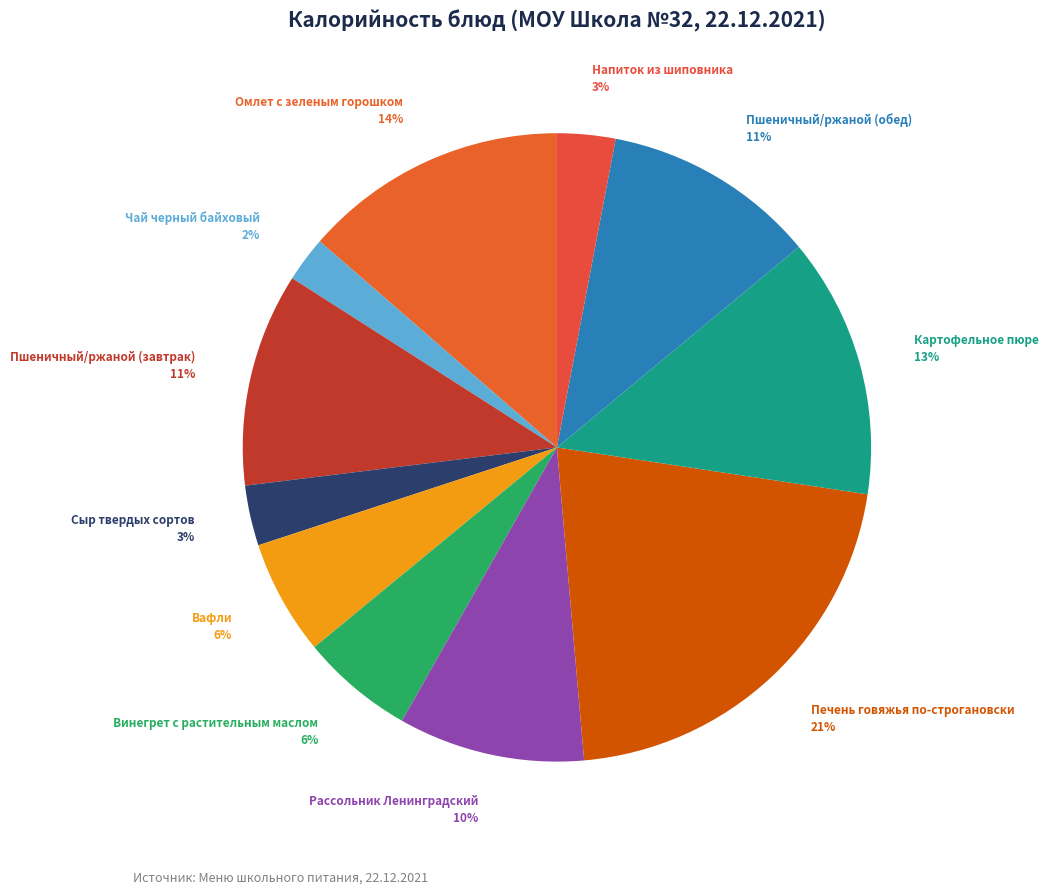

How many segments does this pie chart have?

11